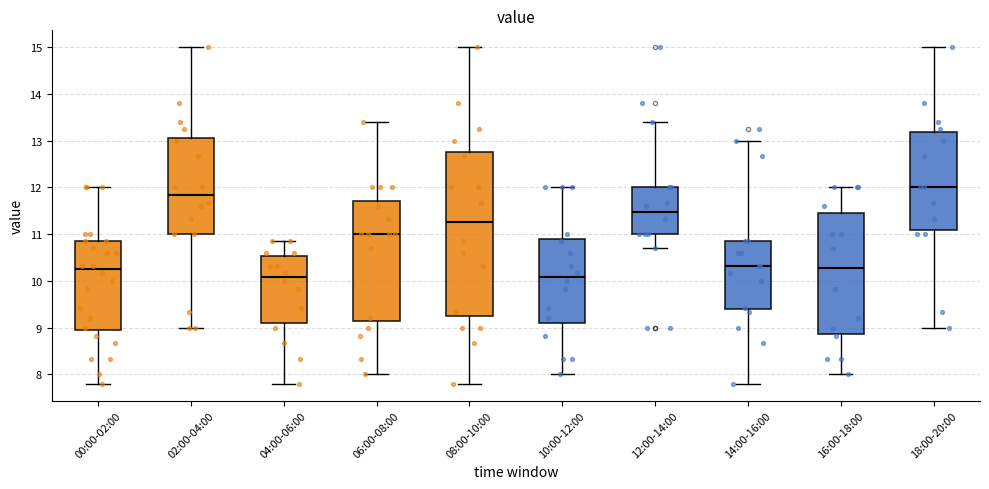

Reading left to right, read every box against the y-axis: the position of its median line, the range the box covers, and the ends of its whiskers. The values are not printed on the chart, so give them approximately, as read against the axis.

00:00-02:00: median 10.3, box 9.0 to 10.9, whiskers 7.8 to 12.0
02:00-04:00: median 11.8, box 11.0 to 13.1, whiskers 9.0 to 15.0
04:00-06:00: median 10.1, box 9.1 to 10.5, whiskers 7.8 to 10.9
06:00-08:00: median 11.0, box 9.2 to 11.7, whiskers 8.0 to 13.4
08:00-10:00: median 11.3, box 9.2 to 12.8, whiskers 7.8 to 15.0
10:00-12:00: median 10.1, box 9.1 to 10.9, whiskers 8.0 to 12.0
12:00-14:00: median 11.5, box 11.0 to 12.0, whiskers 10.7 to 13.4
14:00-16:00: median 10.3, box 9.4 to 10.9, whiskers 7.8 to 13.0
16:00-18:00: median 10.3, box 8.9 to 11.5, whiskers 8.0 to 12.0
18:00-20:00: median 12.0, box 11.1 to 13.2, whiskers 9.0 to 15.0